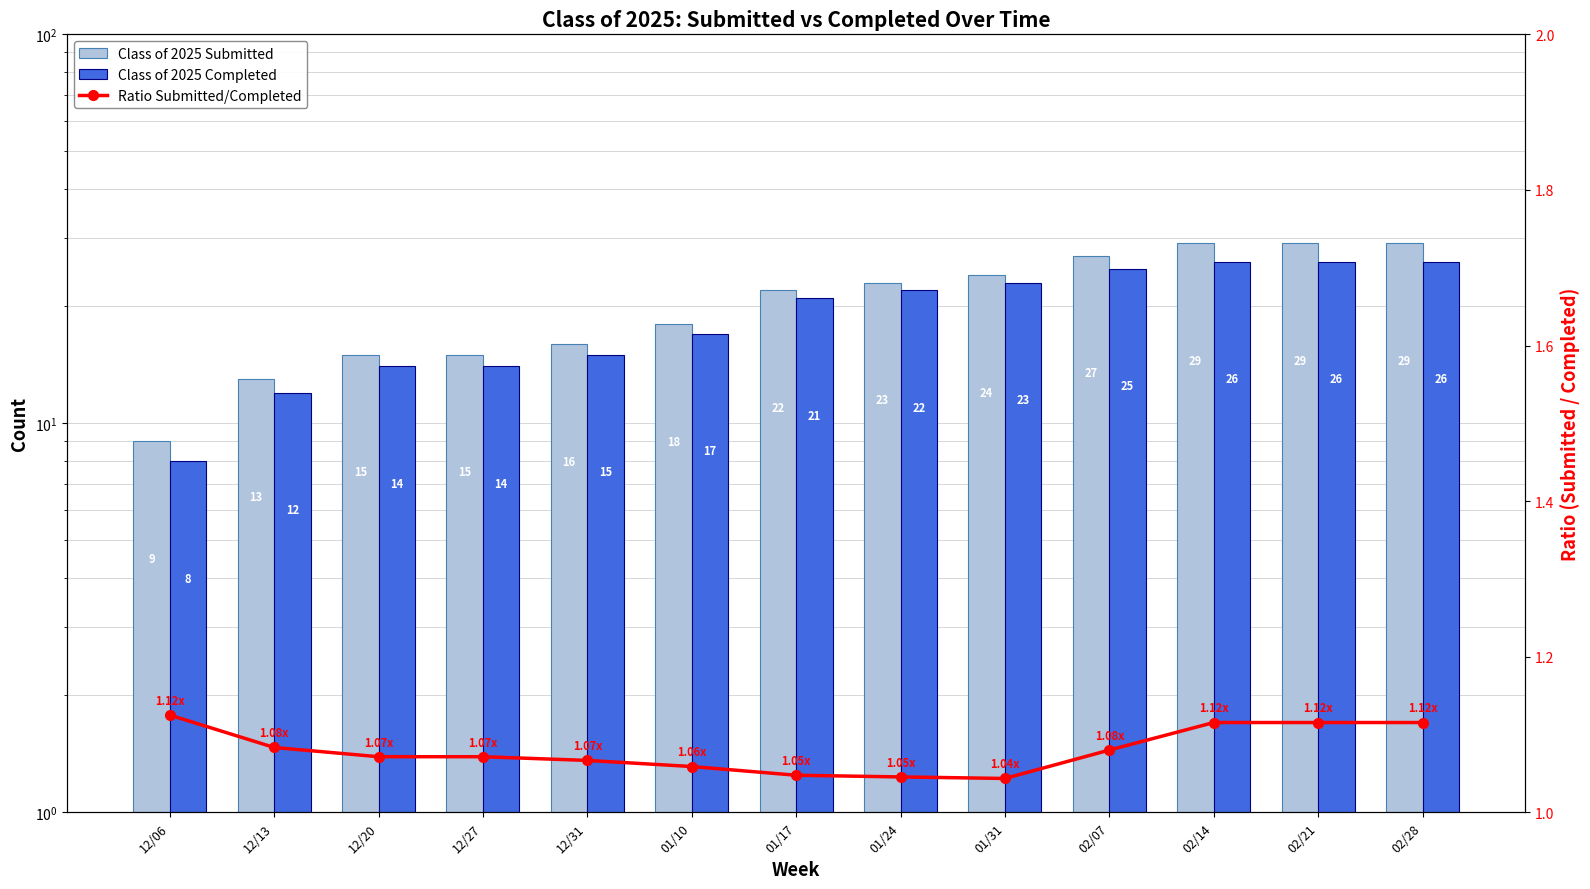

What is the minimum value shown in the chart?

1.0